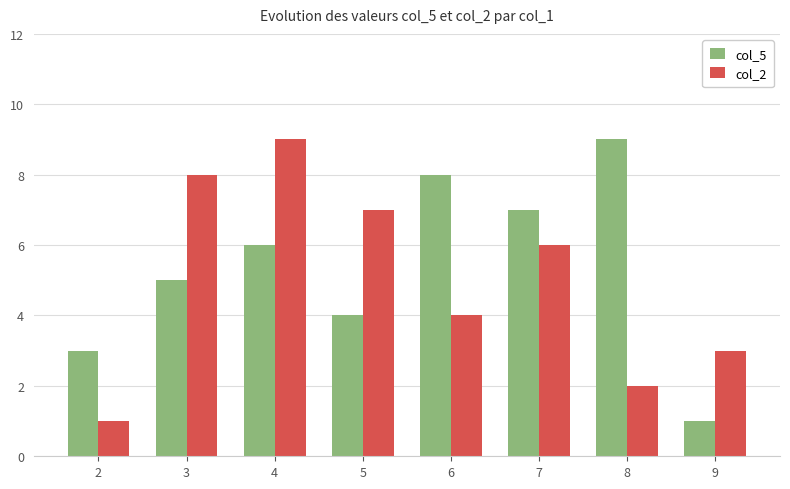

What is the difference between the highest and lowest values at 3?

3